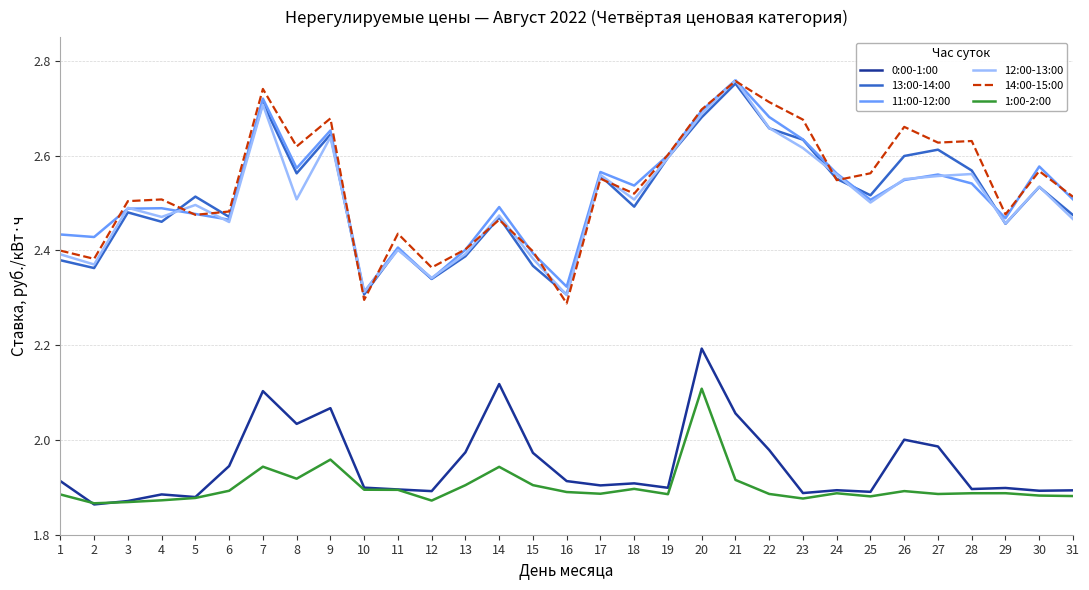

What is the total value across all series at 11?

13.4